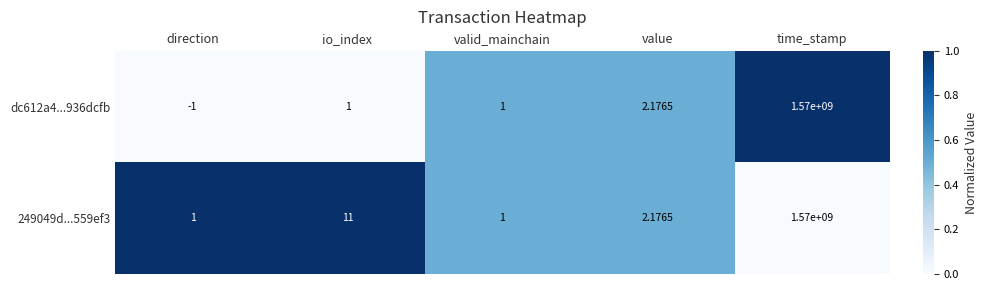

At which label is dc612a4...936dcfb closest to 784999999?

value